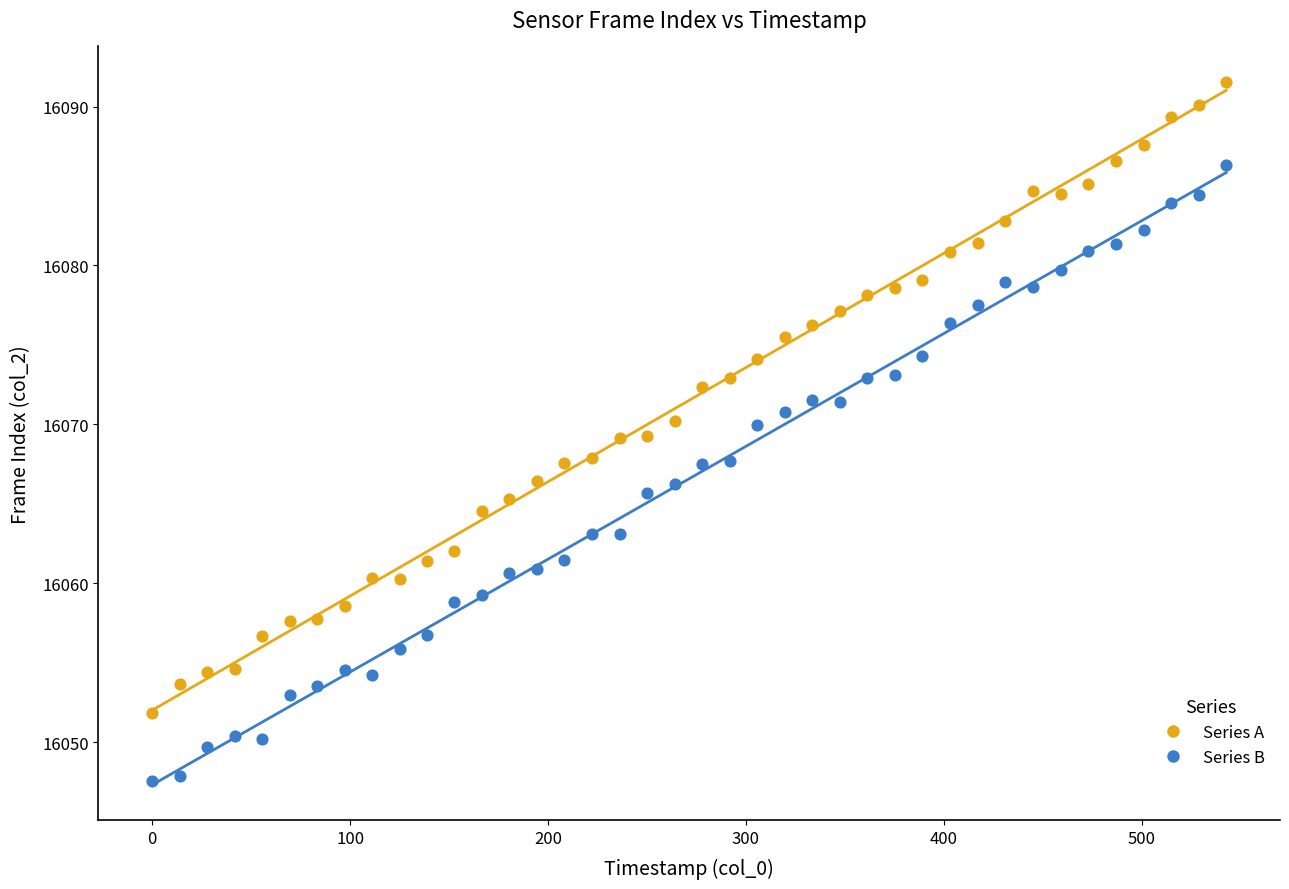

Across all data points, what is the range of X values (max minus min)?

542.7